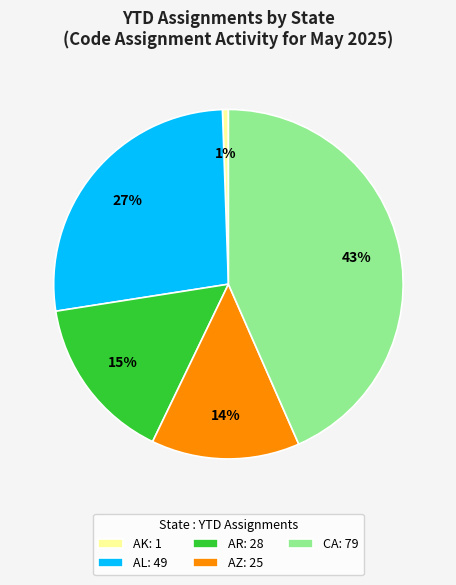

What is the smallest slice in the pie chart?

AK: 1